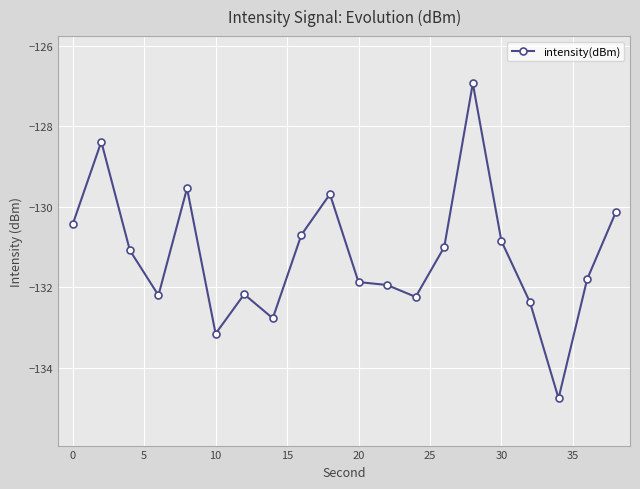

What is the minimum value shown in the chart?

-134.8